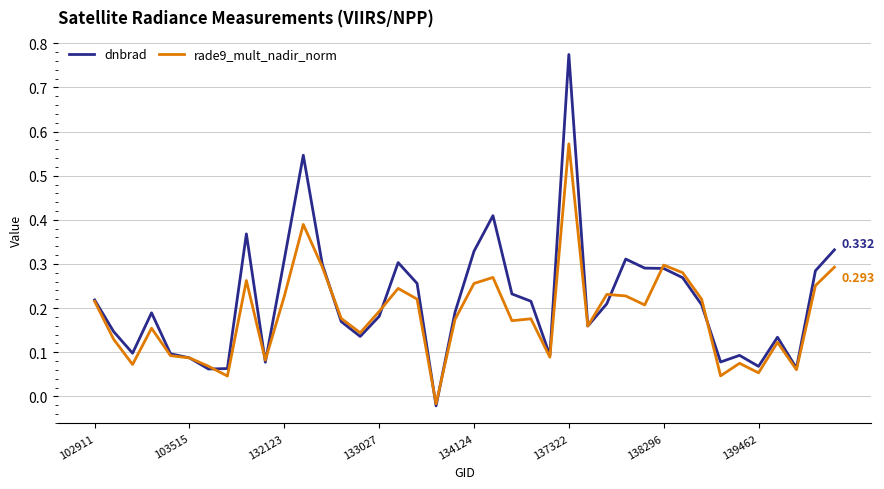

Which series has the widest spread of values?

dnbrad